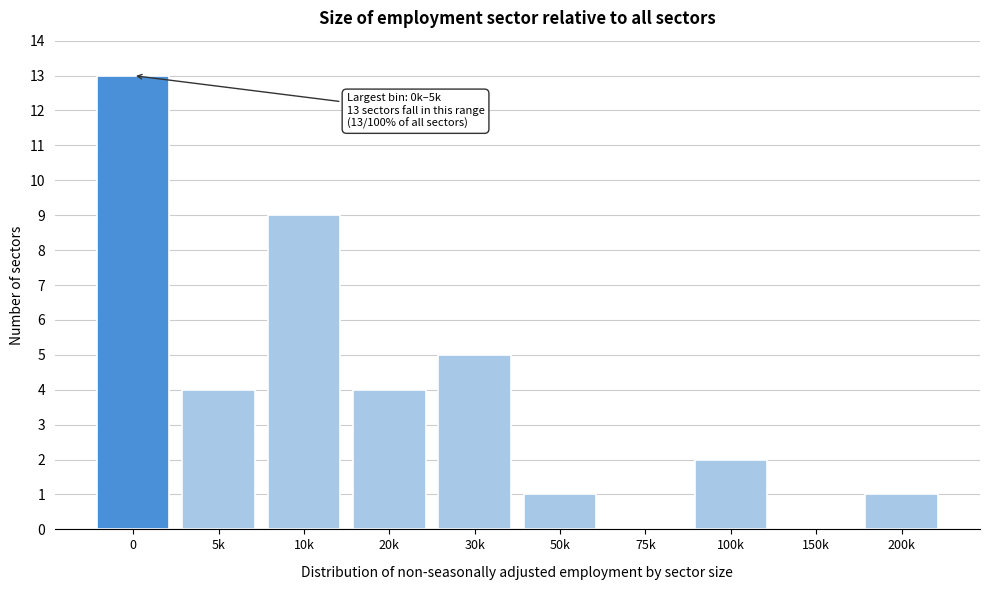

Reading right to left, transcribe all the data shown in this chart.

200k=1	150k=0	100k=2	75k=0	50k=1	30k=5	20k=4	10k=9	5k=4	0=13